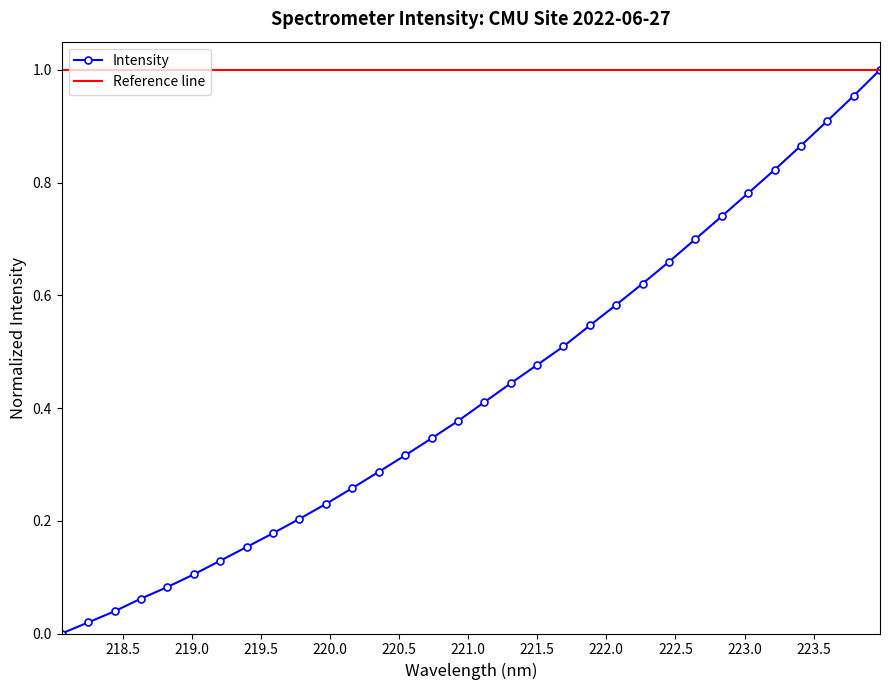

Reading left to right, what are all the values shown in this chart?

0.0	0.0	0.0	0.1	0.1	0.1	0.1	0.2	0.2	0.2	0.2	0.3	0.3	0.3	0.3	0.4	0.4	0.4	0.5	0.5	0.5	0.6	0.6	0.7	0.7	0.7	0.8	0.8	0.9	0.9	1.0	1.0